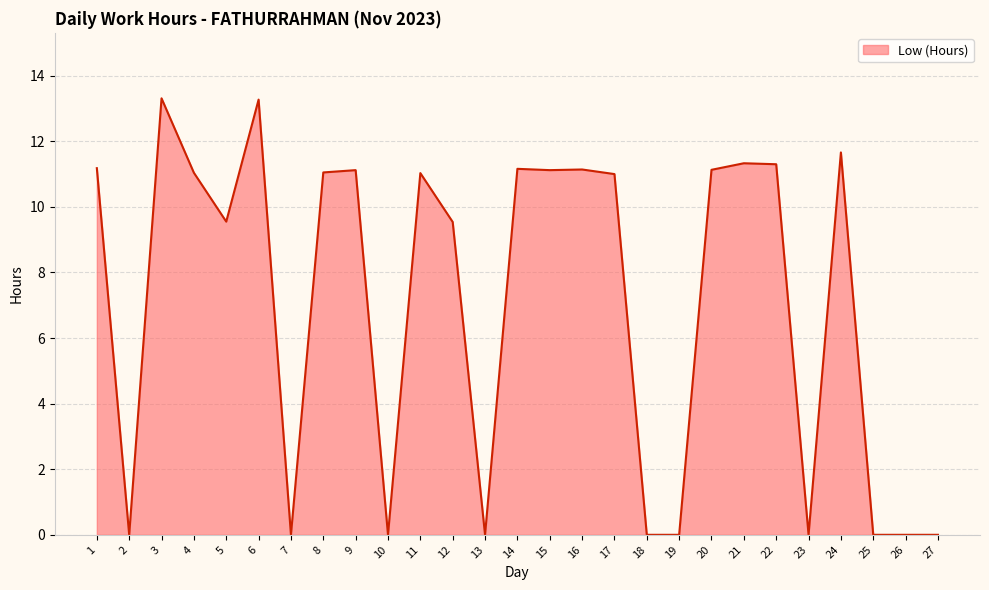

Where does the data first go above 11?

1